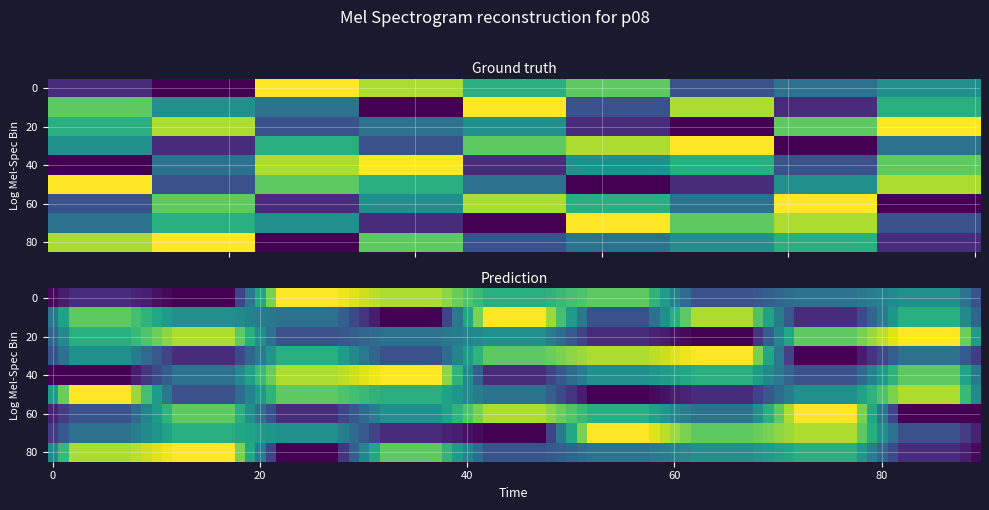

The value of r8 at 7 is 11. True or false?

False